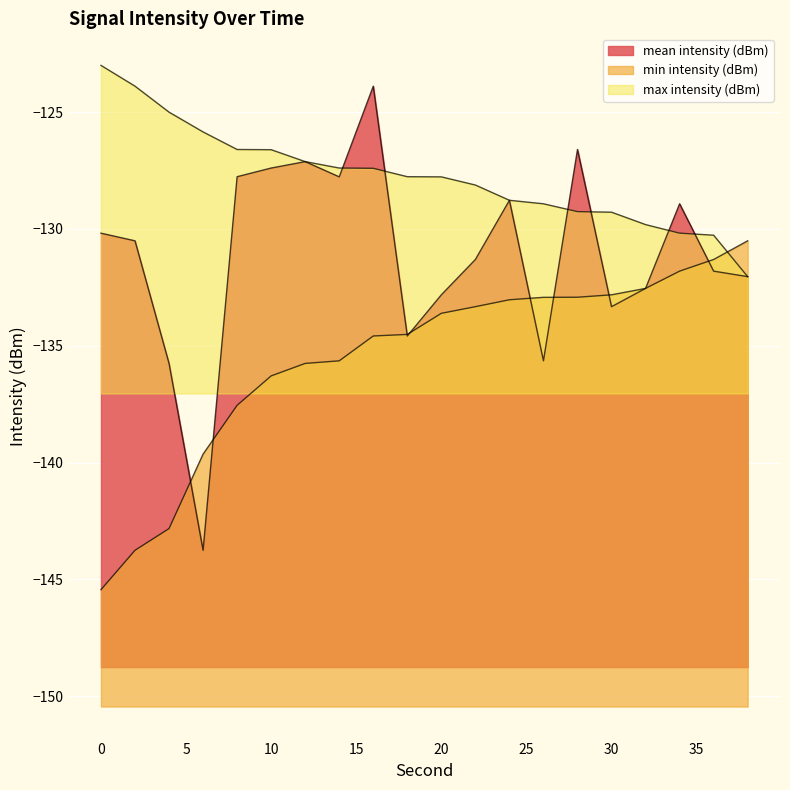

Reading left to right, transcribe all the data shown in this chart.

mean intensity (dBm): -130.2	-130.5	-135.8	-143.8	-127.8	-127.4	-127.1	-127.8	-123.9	-134.6	-132.8	-131.3	-128.8	-135.6	-126.6	-133.3	-132.5	-128.9	-131.8	-132.0
min intensity (dBm): -145.4	-143.8	-142.8	-139.6	-137.6	-136.3	-135.8	-135.6	-134.6	-134.5	-133.6	-133.3	-133.0	-132.9	-132.9	-132.8	-132.5	-131.8	-131.3	-130.5
max intensity (dBm): -123.0	-123.9	-125.0	-125.9	-126.6	-126.6	-127.1	-127.4	-127.4	-127.8	-127.8	-128.1	-128.8	-128.9	-129.3	-129.3	-129.8	-130.2	-130.3	-132.0